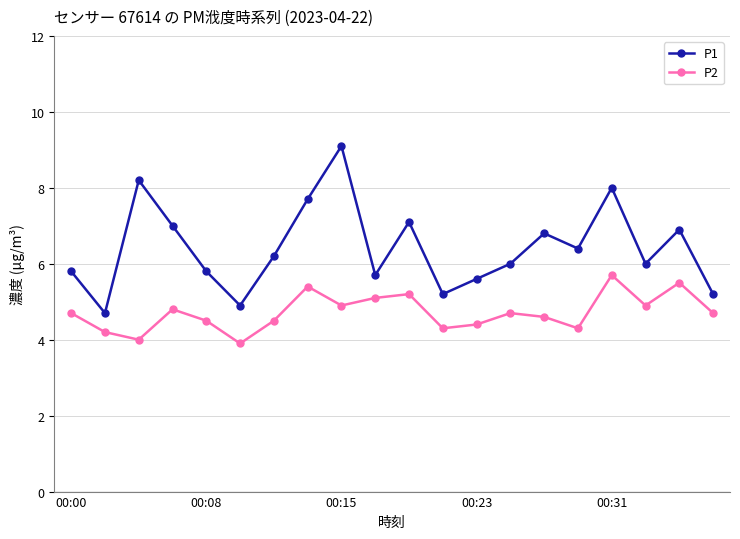

How many lines are shown in the chart?

2